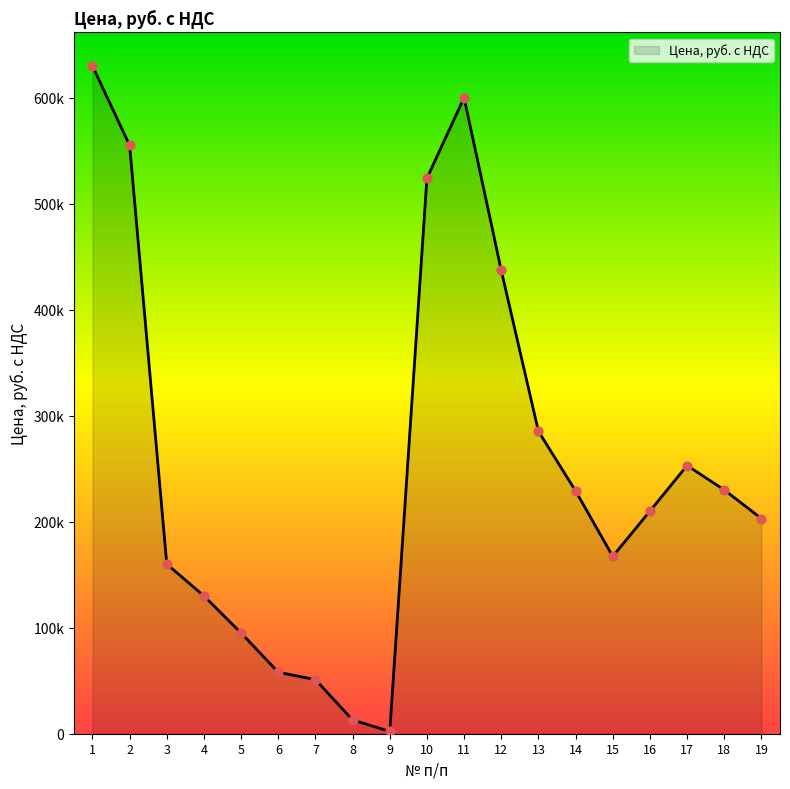

Is this an area chart (filled region under the line)?

Yes